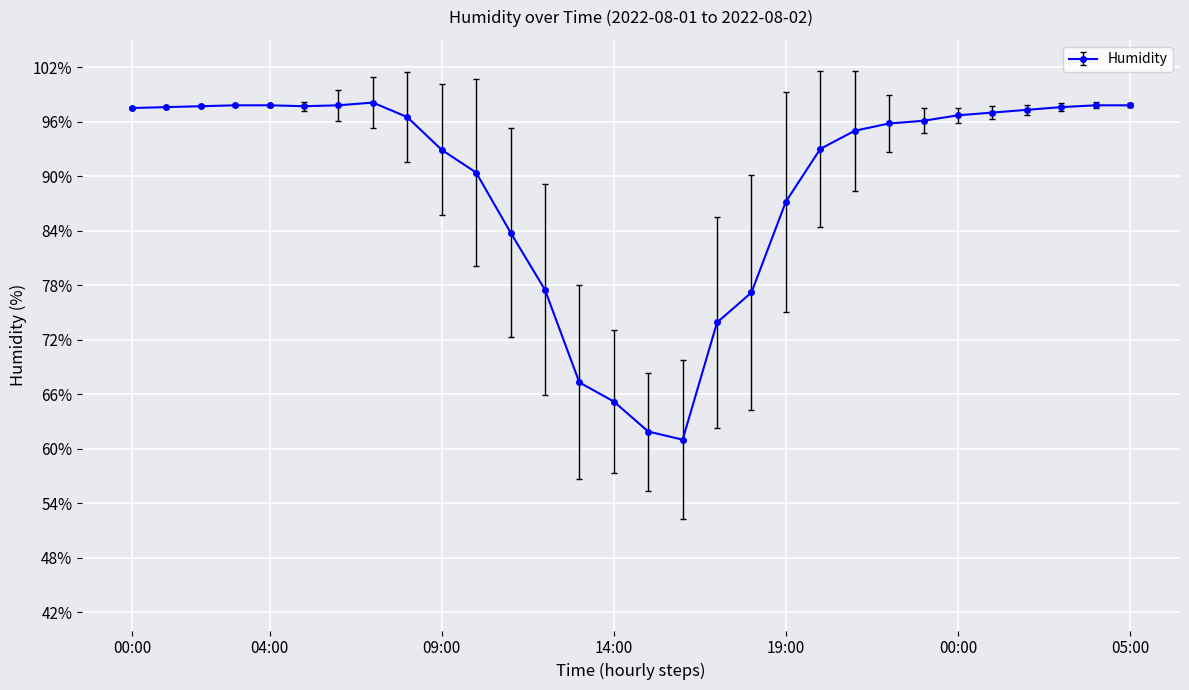

What is the smallest value displayed?

61.0